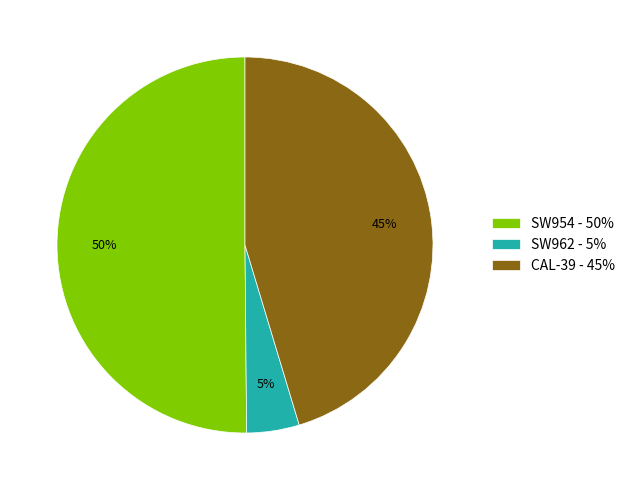

Which category has the biggest portion of the pie?

SW954